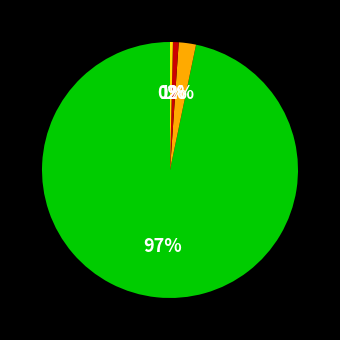

To the nearest percent, what is the average slice percentage?

25%